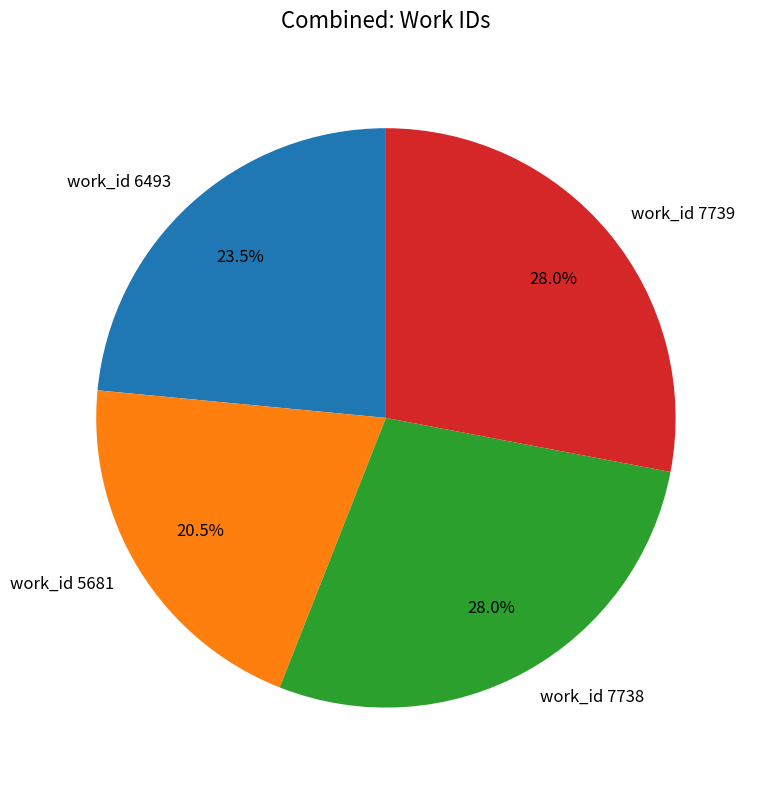

Does work_id 7739 represent more than half of the total?

No